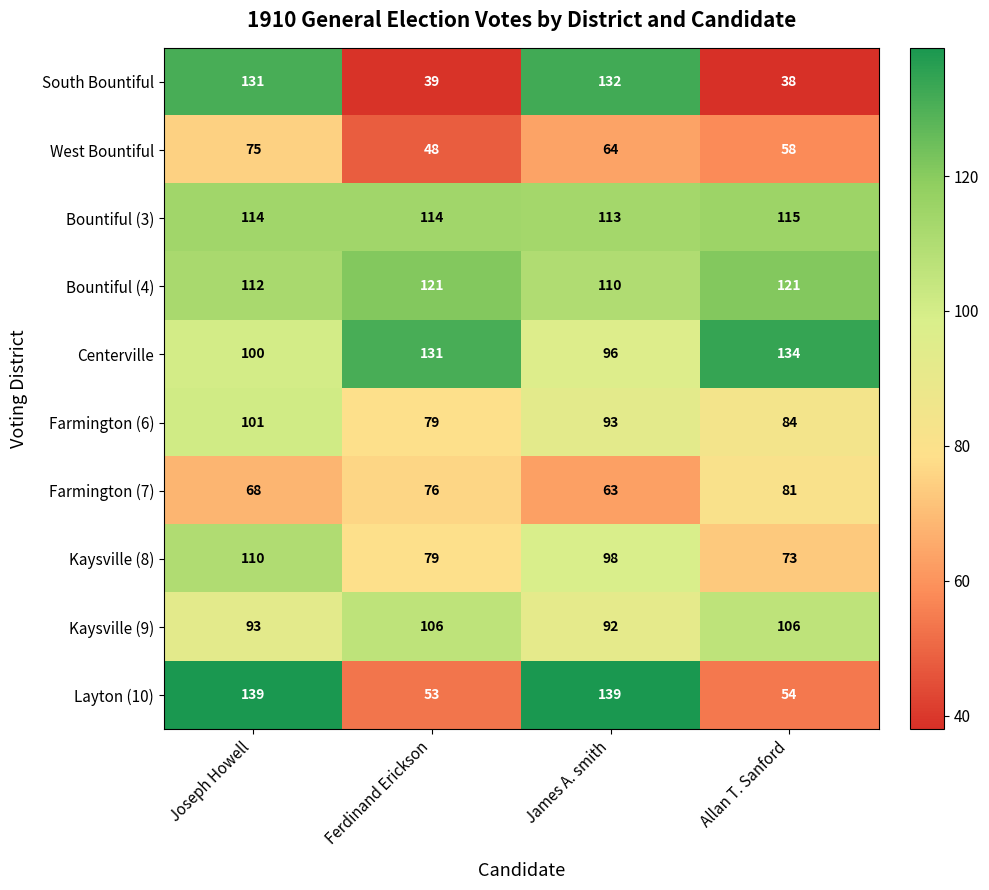

At which label does West Bountiful first exceed 64?

Joseph Howell